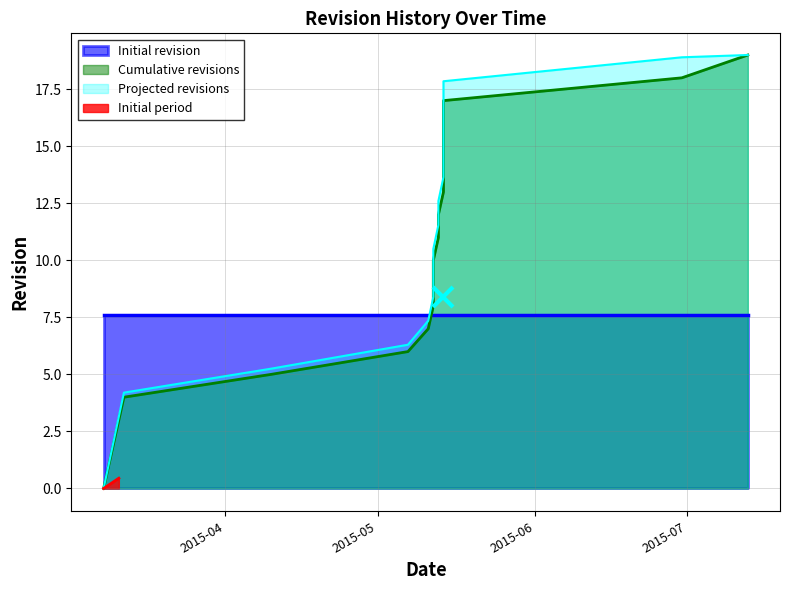

How many positive values are there?

19